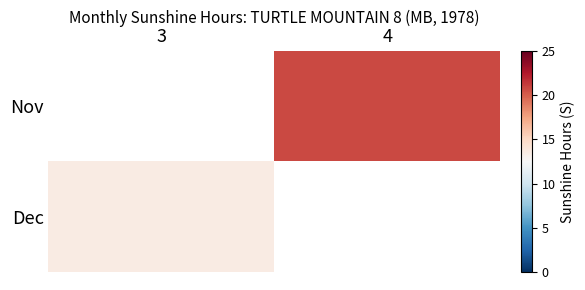

The Nov series shows 5.5 at 4. True or false?

False